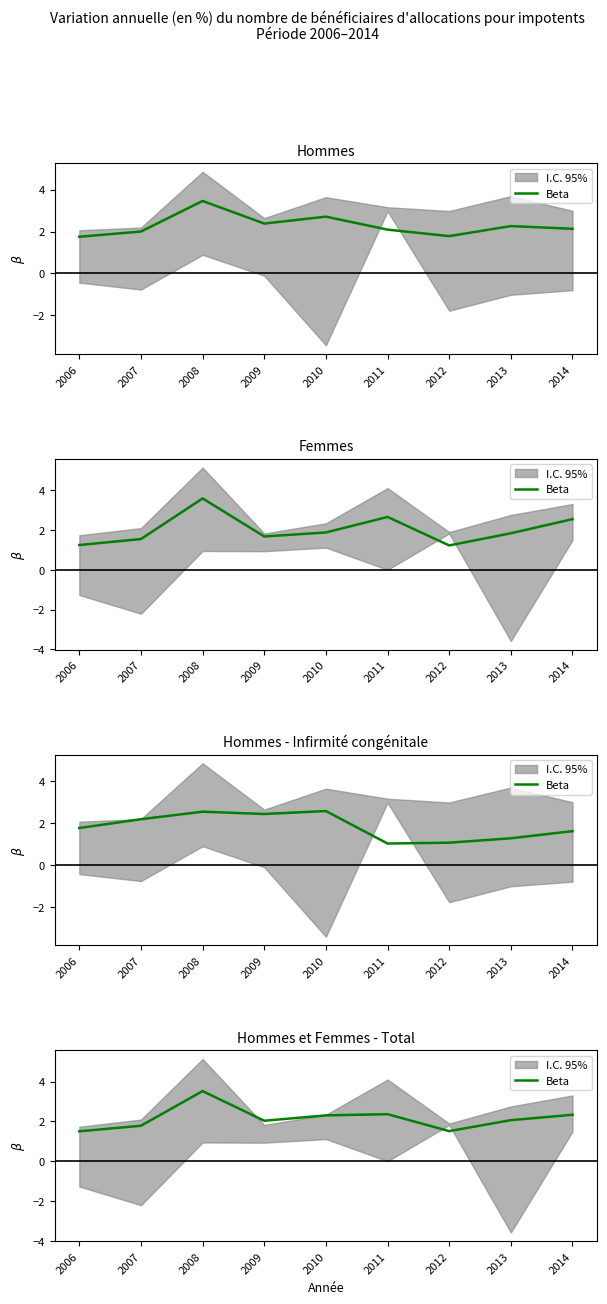

Rank the categories by value from highest to lowest.

2008, 2011, 2014, 2010, 2013, 2009, 2007, 2012, 2006